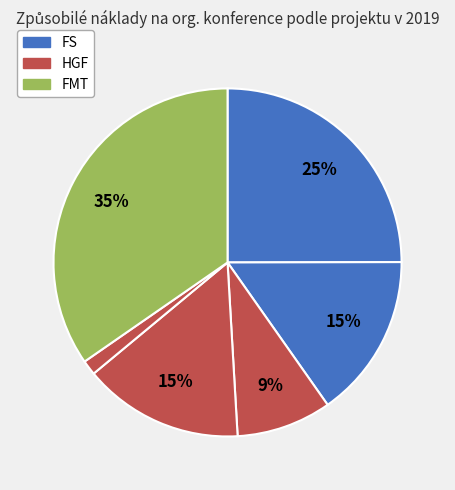

How many slices are in this pie chart?

6